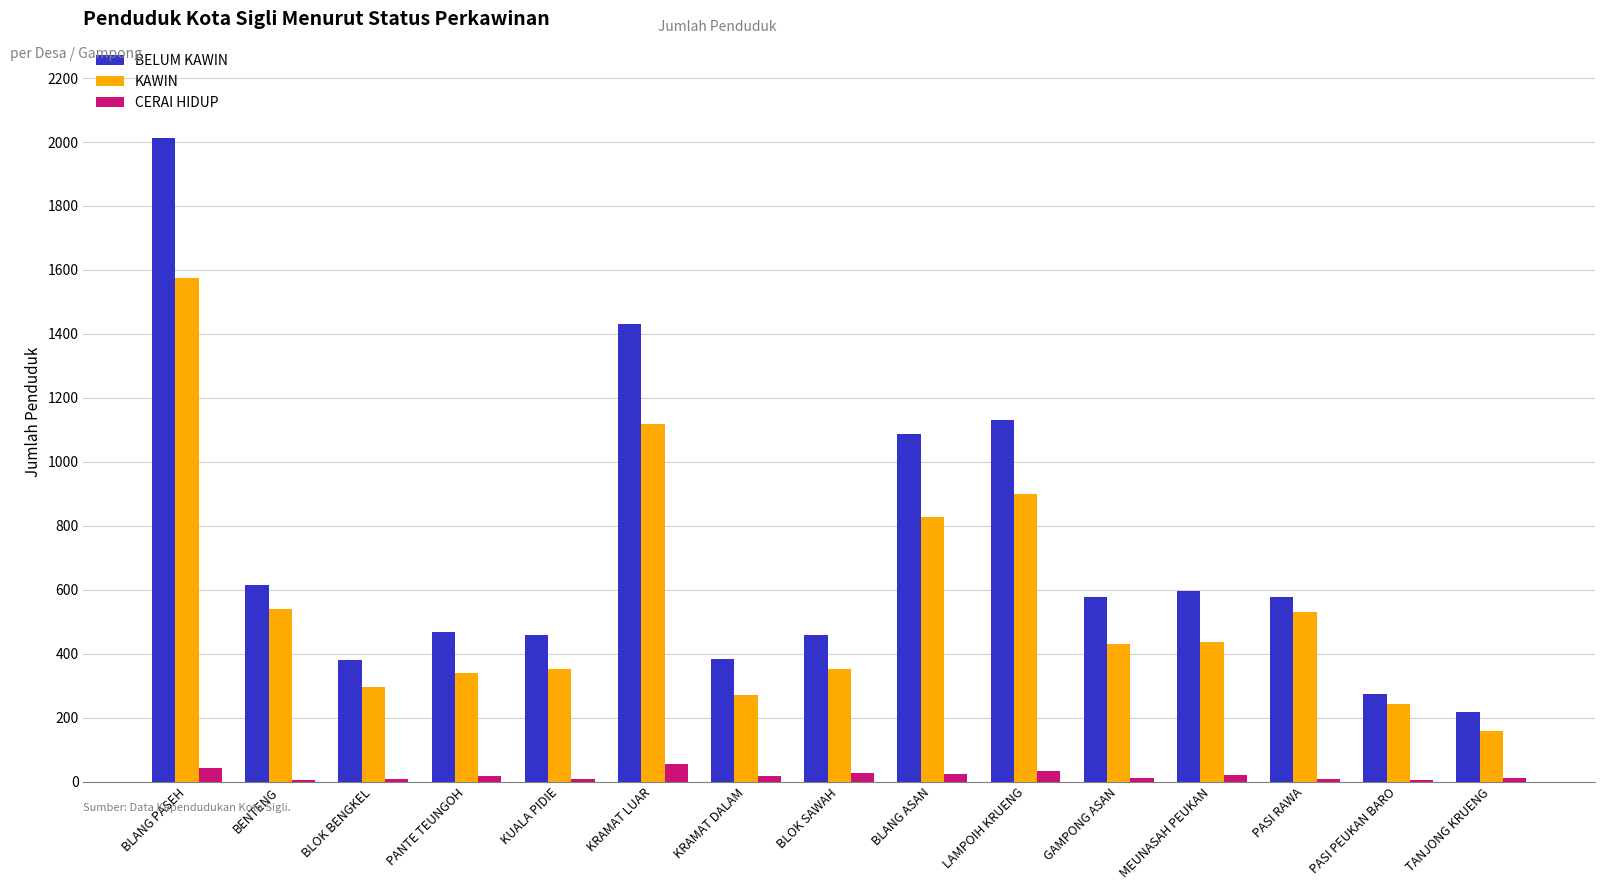

Which series changed the most between PANTE TEUNGOH and LAMPOIH KRUENG?

BELUM KAWIN